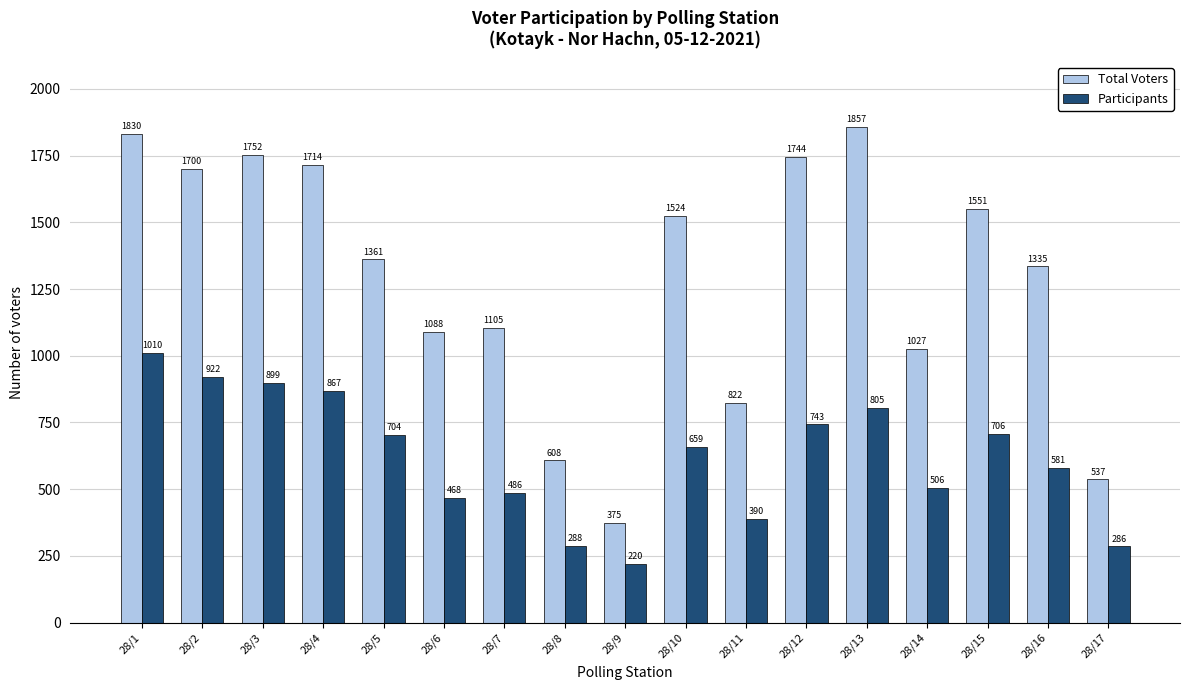

Reading left to right, what are all the values shown in this chart?

Total Voters: 28/1=1830	28/2=1700	28/3=1752	28/4=1714	28/5=1361	28/6=1088	28/7=1105	28/8=608	28/9=375	28/10=1524	28/11=822	28/12=1744	28/13=1857	28/14=1027	28/15=1551	28/16=1335	28/17=537
Participants: 28/1=1010	28/2=922	28/3=899	28/4=867	28/5=704	28/6=468	28/7=486	28/8=288	28/9=220	28/10=659	28/11=390	28/12=743	28/13=805	28/14=506	28/15=706	28/16=581	28/17=286